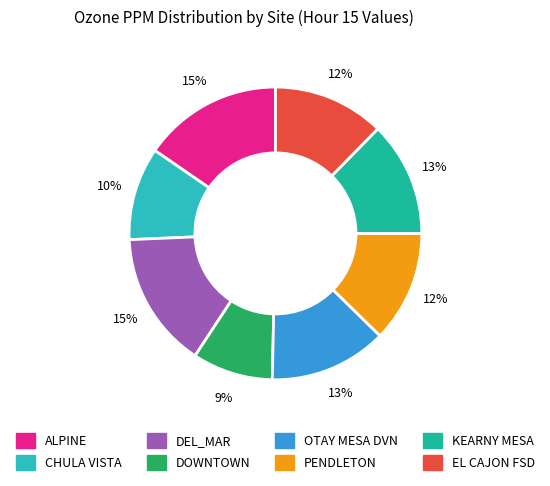

The DEL_MAR slice represents 15% of the pie. True or false?

True